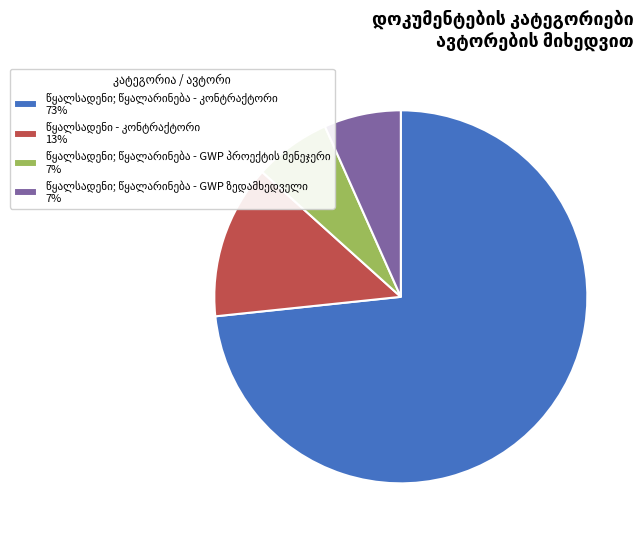

Does any single category account for the majority?

Yes